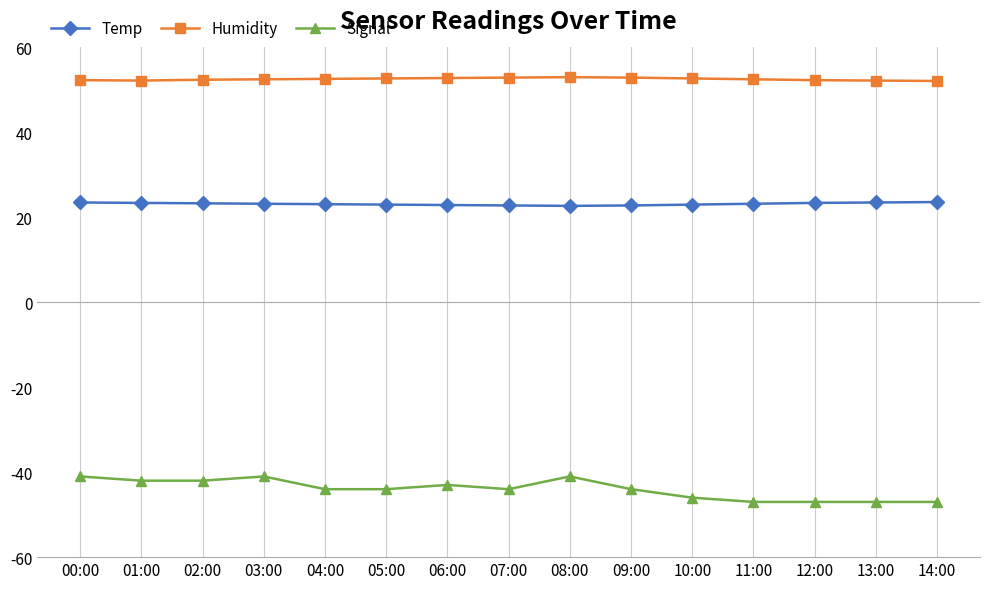

True or false: Temp and Humidity intersect in this chart.

False